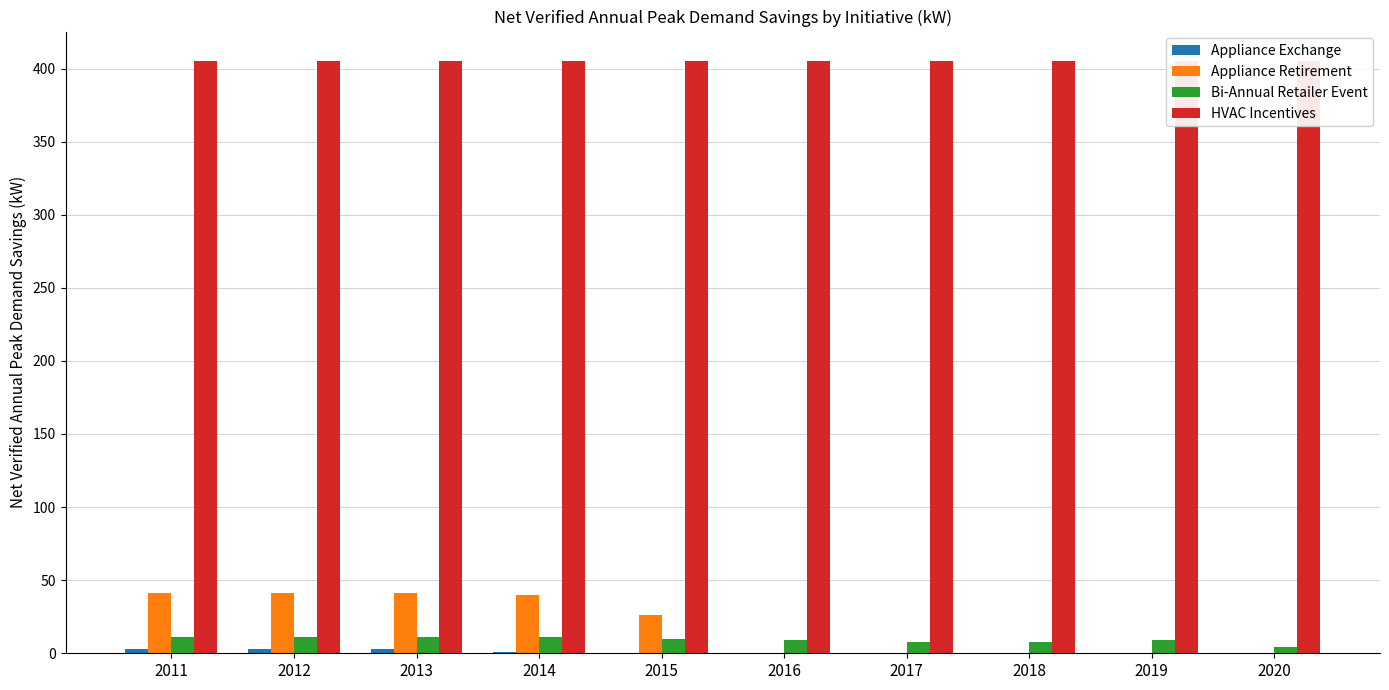

What are all the series names shown in the legend?

Appliance Exchange, Appliance Retirement, Bi-Annual Retailer Event, HVAC Incentives